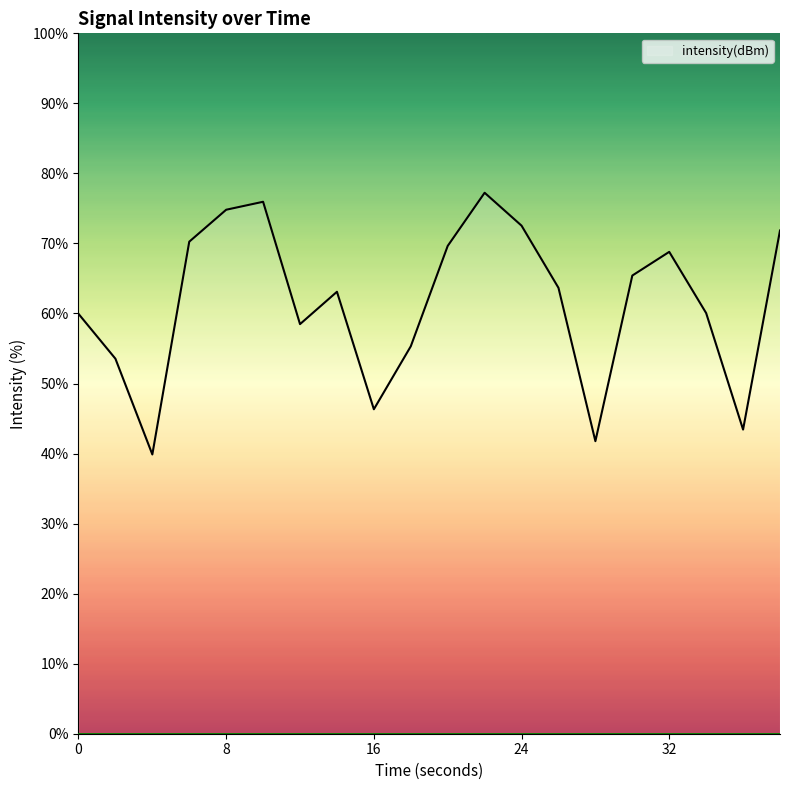

What is the maximum value shown in the chart?

77.2